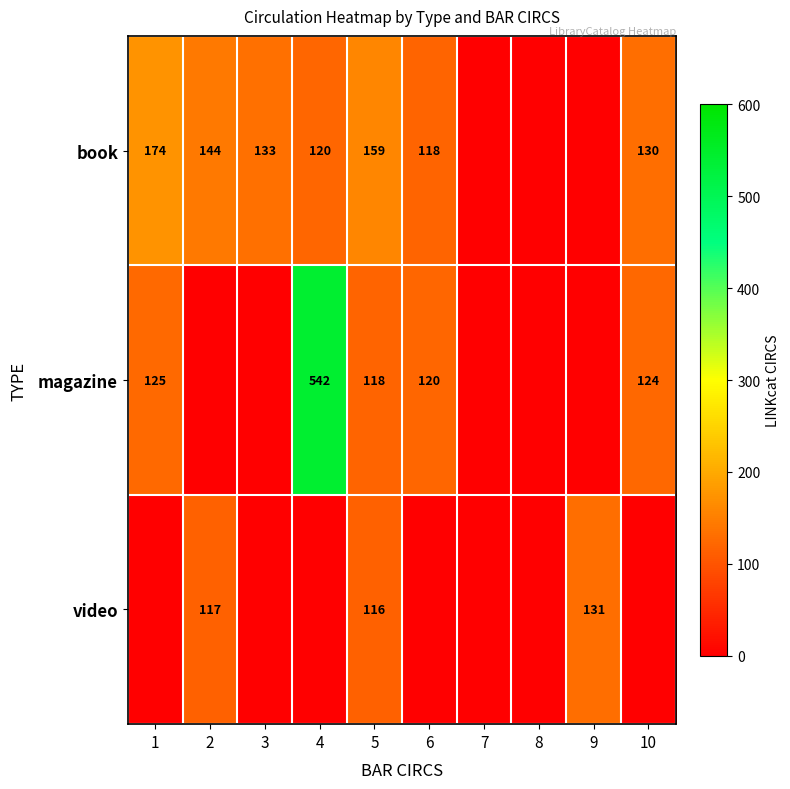

What is the total value across all series at 10?

254